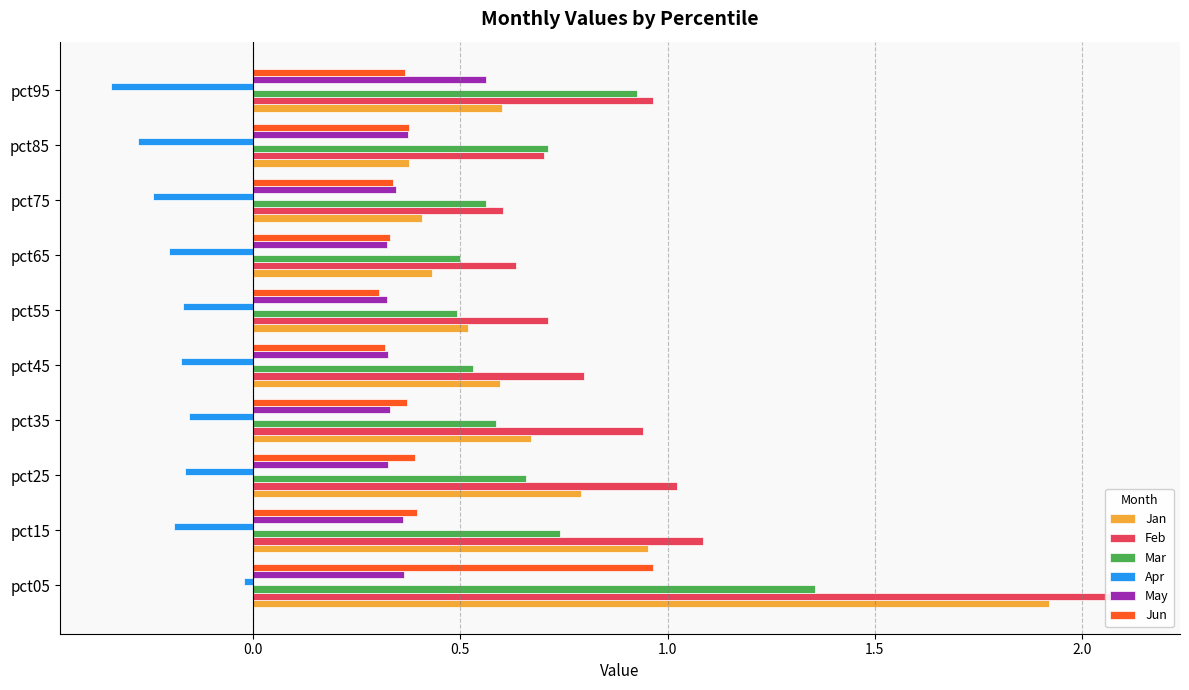

Count the number of categories in the chart.

10